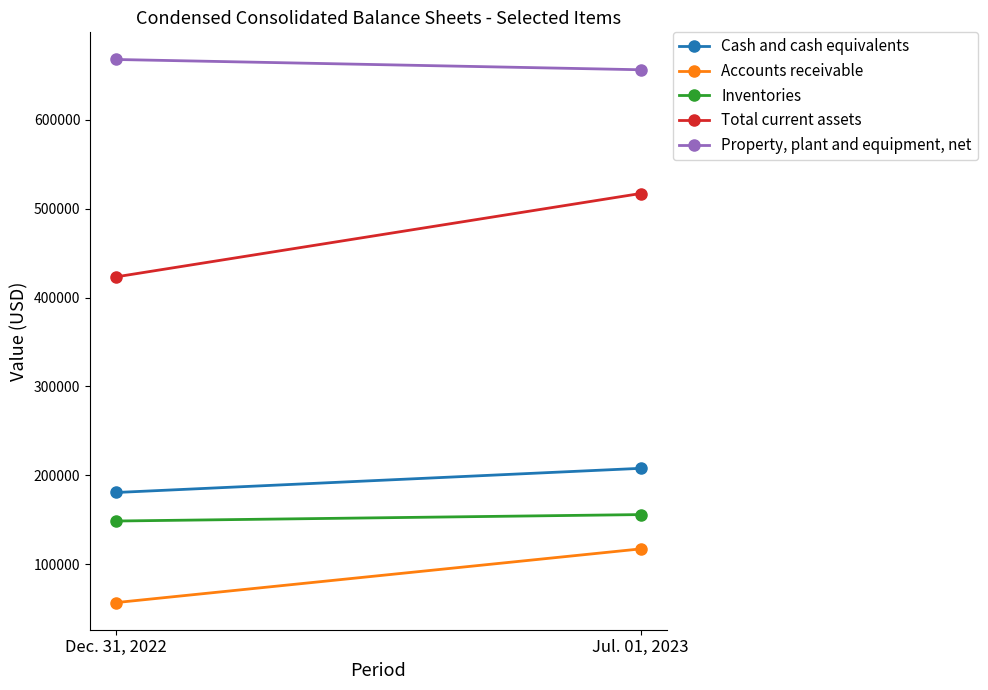

What is the label of the 2nd point from the right?

Dec. 31, 2022